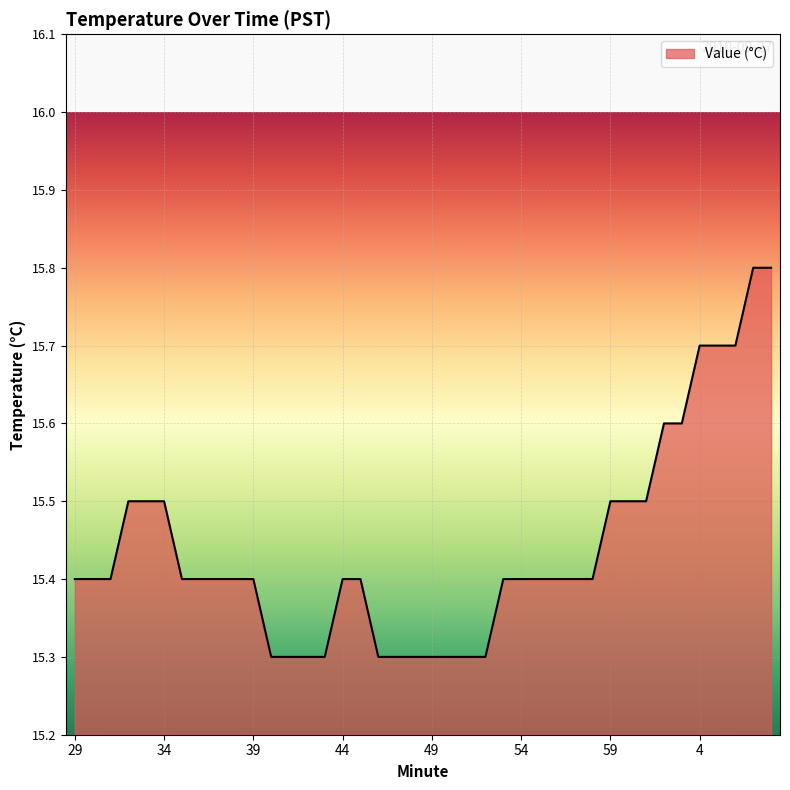

What is the minimum value shown in the chart?

15.3